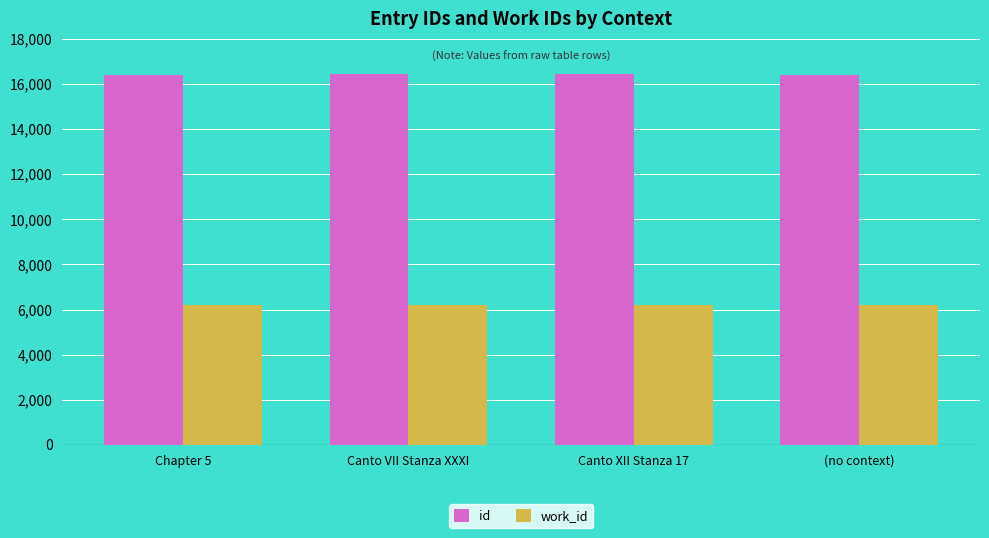

At how many categories does at least one series exceed 15089?

4